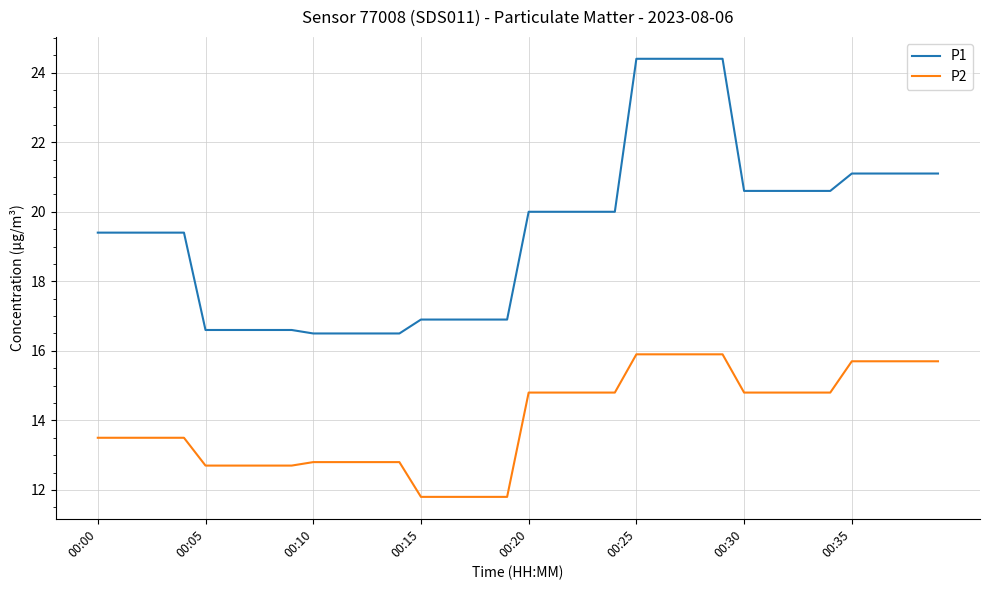

Which series has the largest total across all categories?

P1